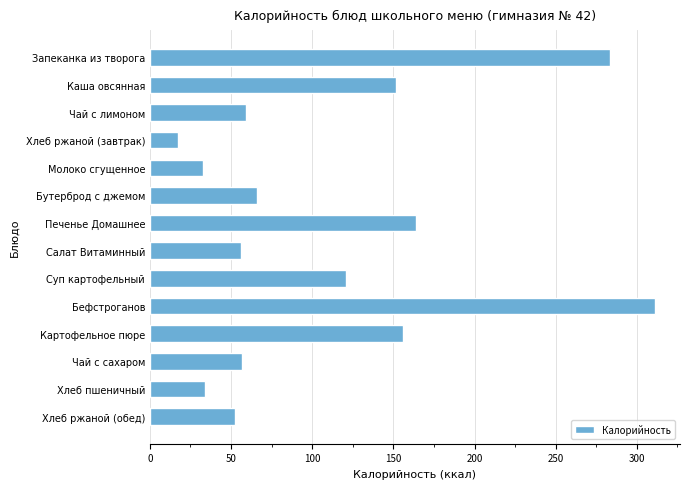

What is the label of the 11th bar from the bottom?

Хлеб ржаной (завтрак)